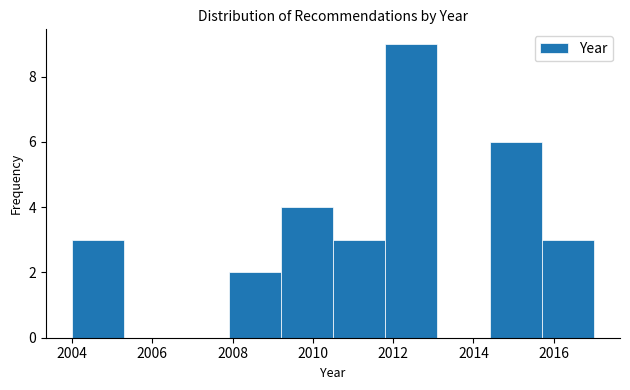

Reading left to right, list every bar in this chart as the range it spans on the x-axis followed by its height. Neither the bar edges nor the heights are printed on the chart, so give them approximately, as read against the axes.

2004.0 to 2005.3: 3
2005.3 to 2006.6: 0
2006.6 to 2007.9: 0
2007.9 to 2009.2: 2
2009.2 to 2010.5: 4
2010.5 to 2011.8: 3
2011.8 to 2013.1: 9
2013.1 to 2014.4: 0
2014.4 to 2015.7: 6
2015.7 to 2017.0: 3